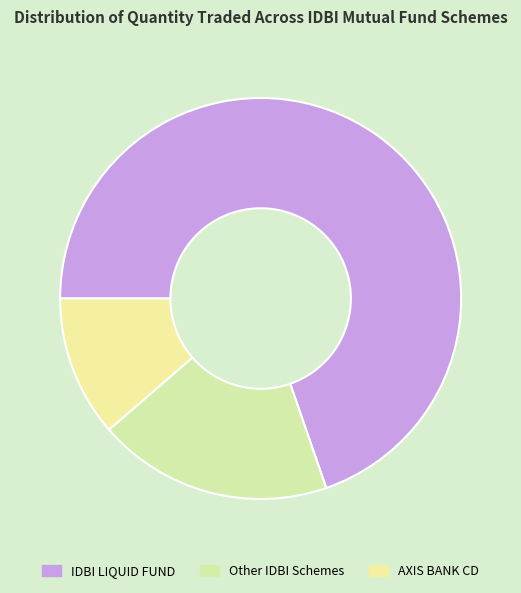

How many segments does this pie chart have?

3